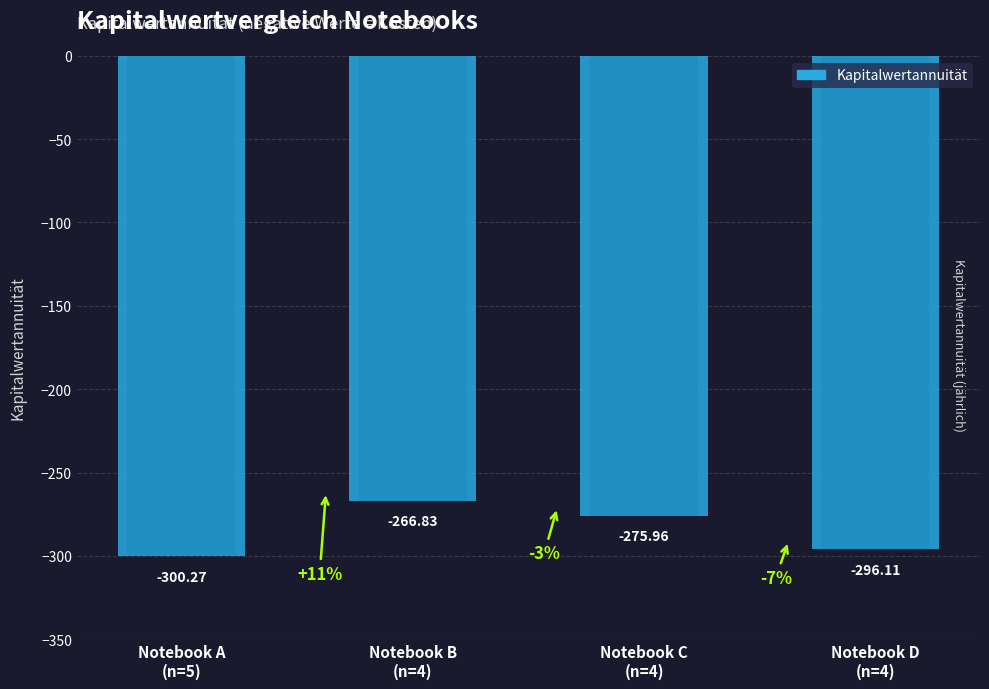

What value does the data have at Notebook D
(n=4)?

-296.1